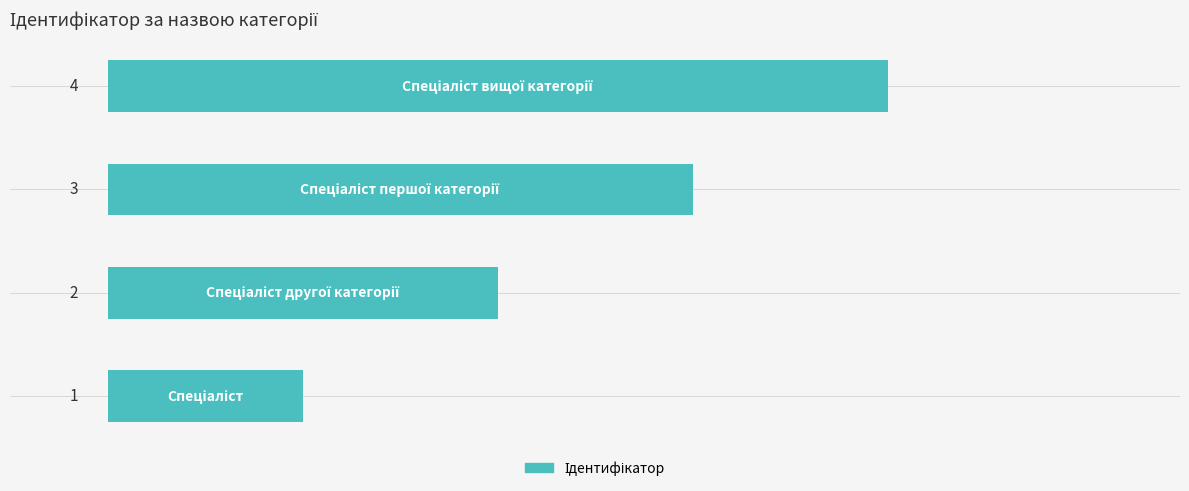

Count the values in the range 2 to 4.

3